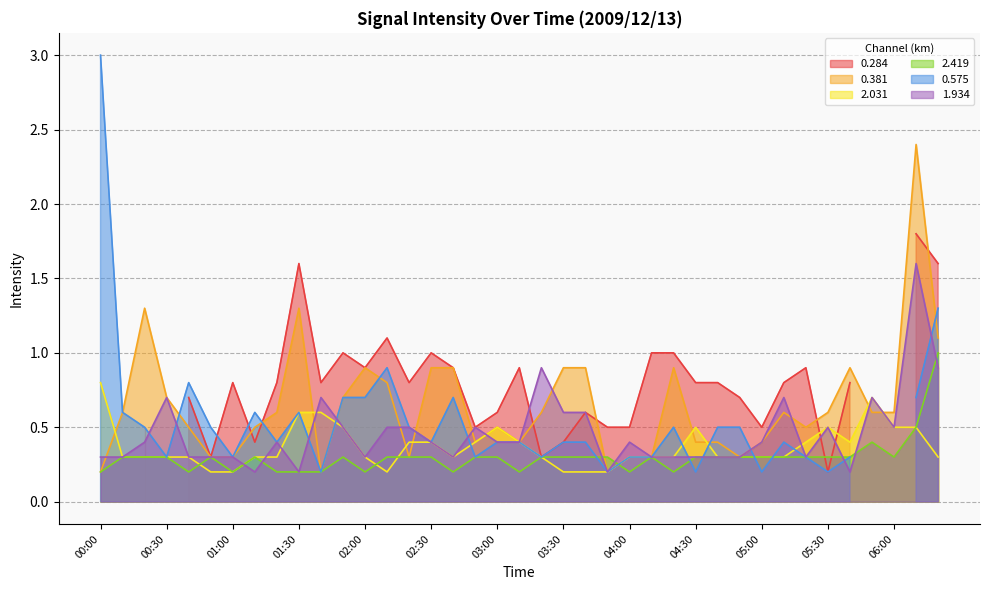

The value of 1.934 at 06:00 is 0.5. True or false?

True